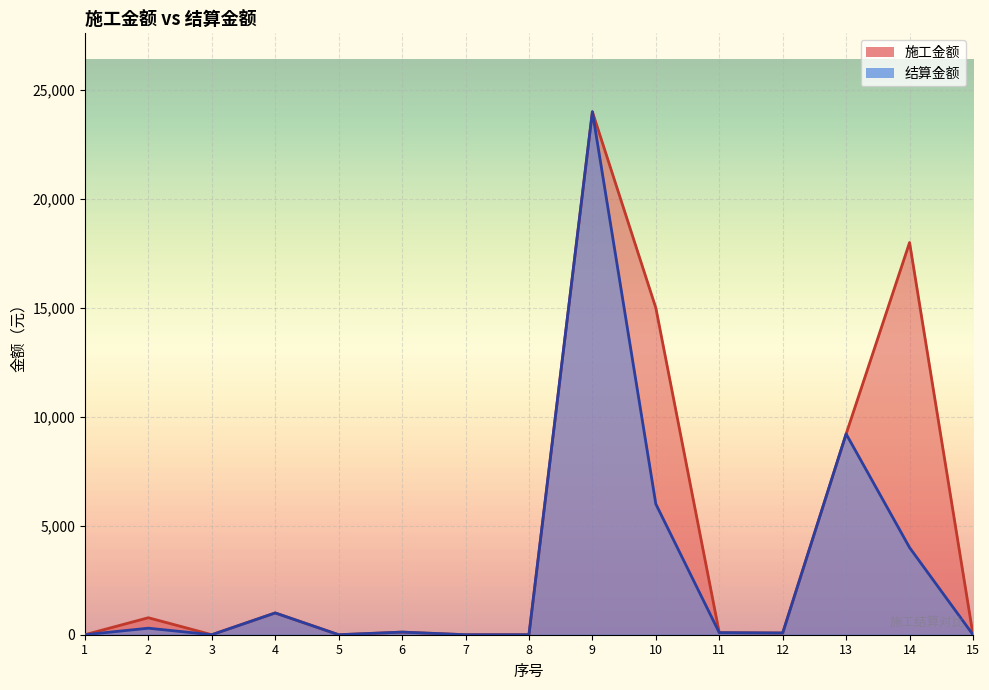

Reading right to left, list all the values displayed in this chart.

施工金额_line: 0	18000	9216	80	95	15000	24000	0	0	120	0	1000	0	780	0
结算金额_line: 0	4000	9216	80	95	6000	24000	0	0	120	0	1000	0	300	0